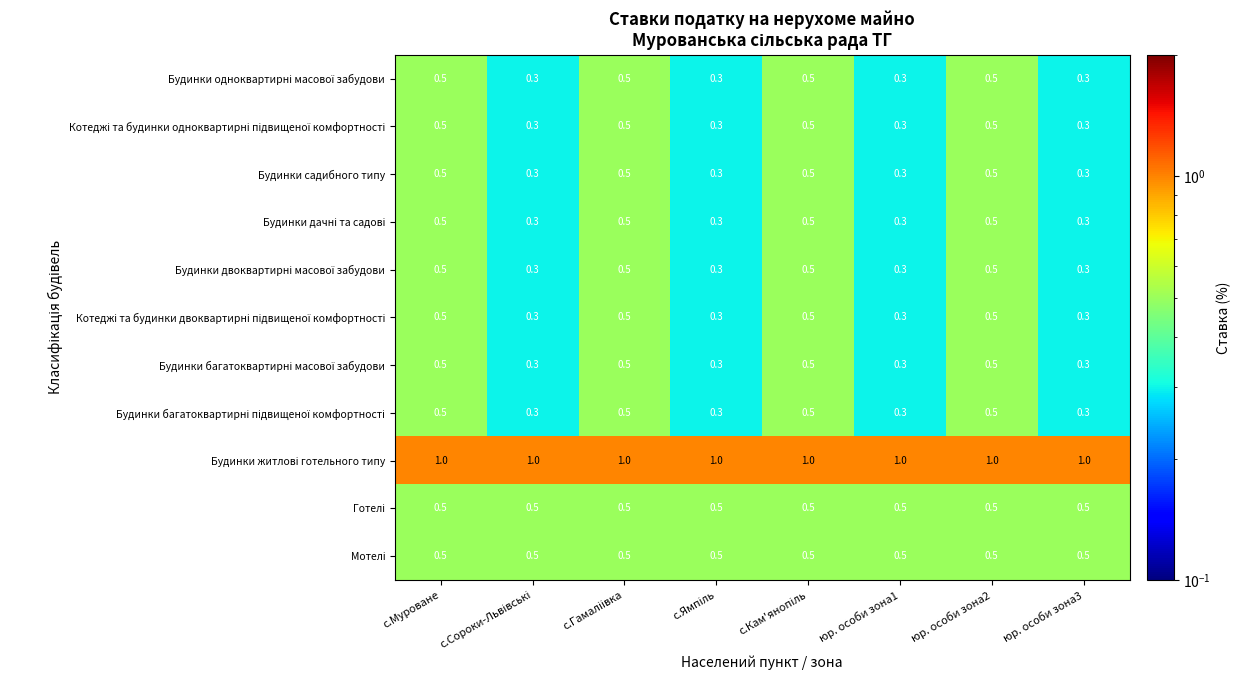

What is the minimum value shown in the chart?

0.3